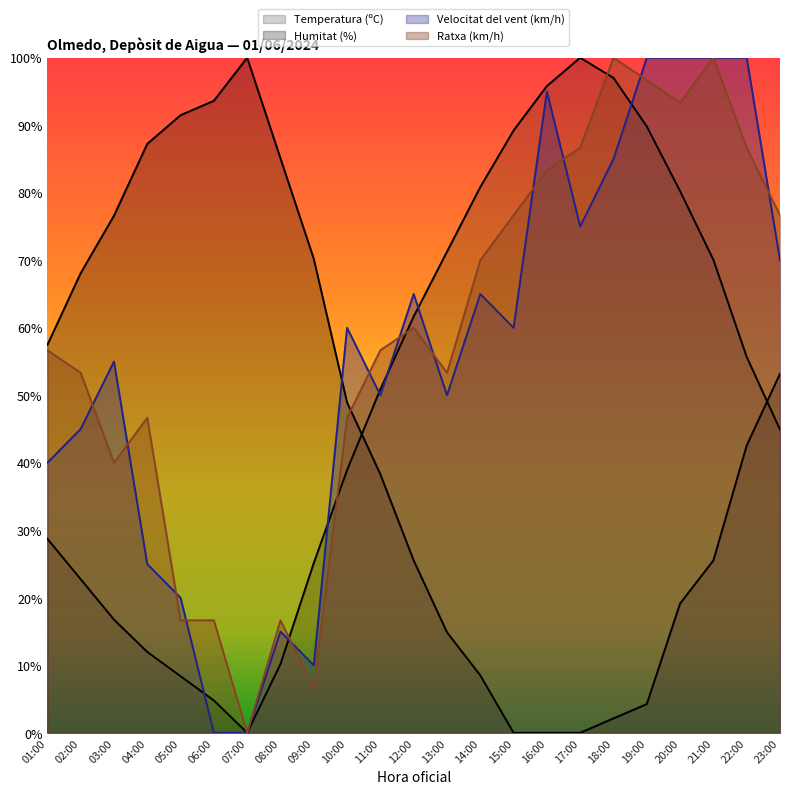

Reading left to right, list all the values displayed in this chart.

Temperatura (ºC): 01:00=28.7	02:00=22.8	03:00=16.8	04:00=12.0	05:00=8.4	06:00=4.8	07:00=0.0	08:00=10.2	09:00=25.1	10:00=38.9	11:00=50.9	12:00=61.7	13:00=71.3	14:00=80.8	15:00=89.2	16:00=95.8	17:00=100.0	18:00=97.0	19:00=89.8	20:00=80.2	21:00=70.1	22:00=55.7	23:00=44.9
Humitat (%): 01:00=57.4	02:00=68.1	03:00=76.6	04:00=87.2	05:00=91.5	06:00=93.6	07:00=100.0	08:00=85.1	09:00=70.2	10:00=48.9	11:00=38.3	12:00=25.5	13:00=14.9	14:00=8.5	15:00=0.0	16:00=0.0	17:00=0.0	18:00=2.1	19:00=4.3	20:00=19.1	21:00=25.5	22:00=42.6	23:00=53.2
Velocitat del vent (km/h): 01:00=40.0	02:00=45.0	03:00=55.0	04:00=25.0	05:00=20.0	06:00=0.0	07:00=0.0	08:00=15.0	09:00=10.0	10:00=60.0	11:00=50.0	12:00=65.0	13:00=50.0	14:00=65.0	15:00=60.0	16:00=95.0	17:00=75.0	18:00=85.0	19:00=100.0	20:00=100.0	21:00=100.0	22:00=100.0	23:00=70.0
Ratxa (km/h): 01:00=56.7	02:00=53.3	03:00=40.0	04:00=46.7	05:00=16.7	06:00=16.7	07:00=0.0	08:00=16.7	09:00=6.7	10:00=46.7	11:00=56.7	12:00=60.0	13:00=53.3	14:00=70.0	15:00=76.7	16:00=83.3	17:00=86.7	18:00=100.0	19:00=96.7	20:00=93.3	21:00=100.0	22:00=86.7	23:00=76.7